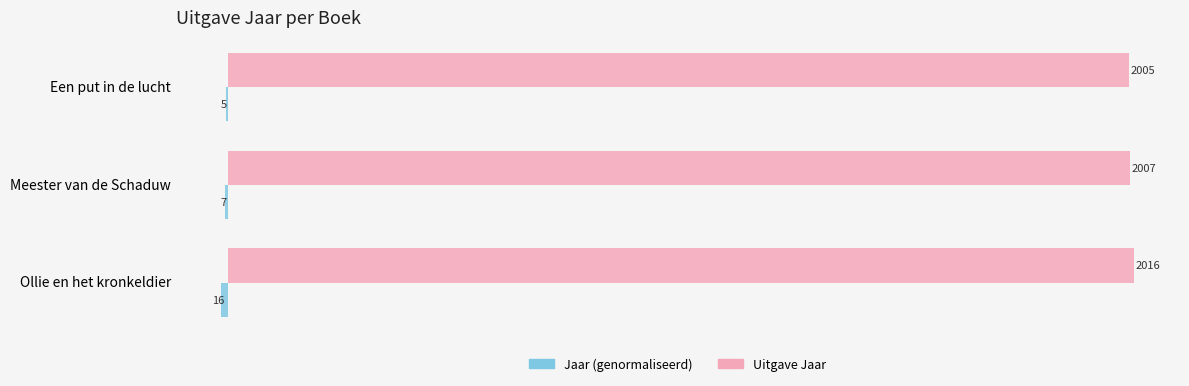

Which category has the highest value in the Uitgave Jaar series?

Ollie en het kronkeldier